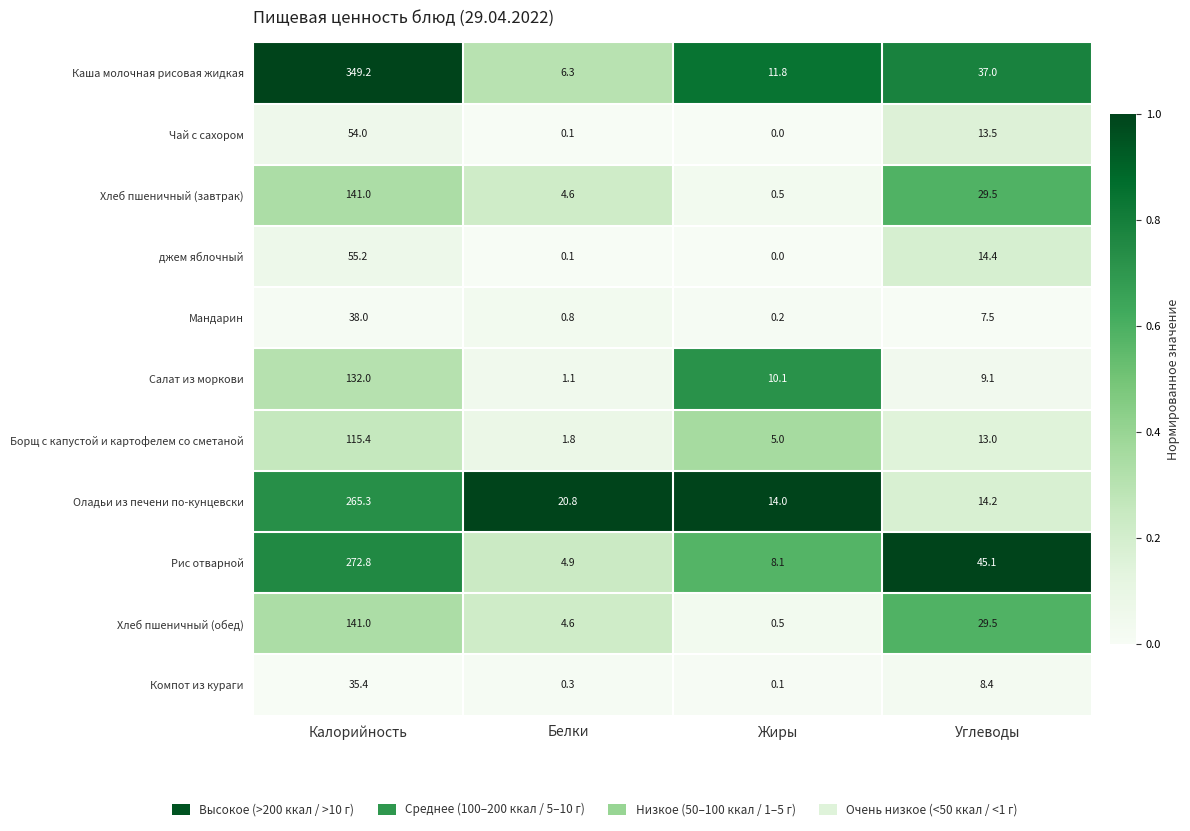

Which series has the largest total across all categories?

Каша молочная рисовая жидкая